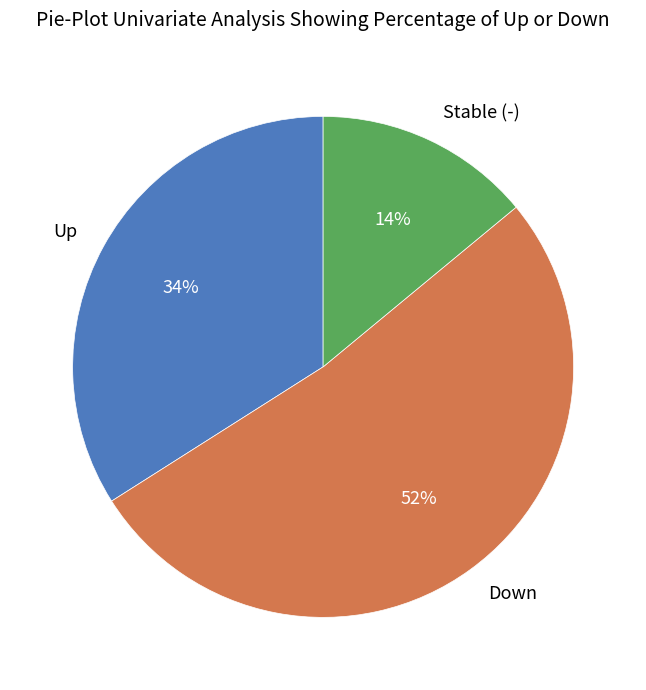

What is the ratio of the value at Up to the value at Stable (-)?

2.4